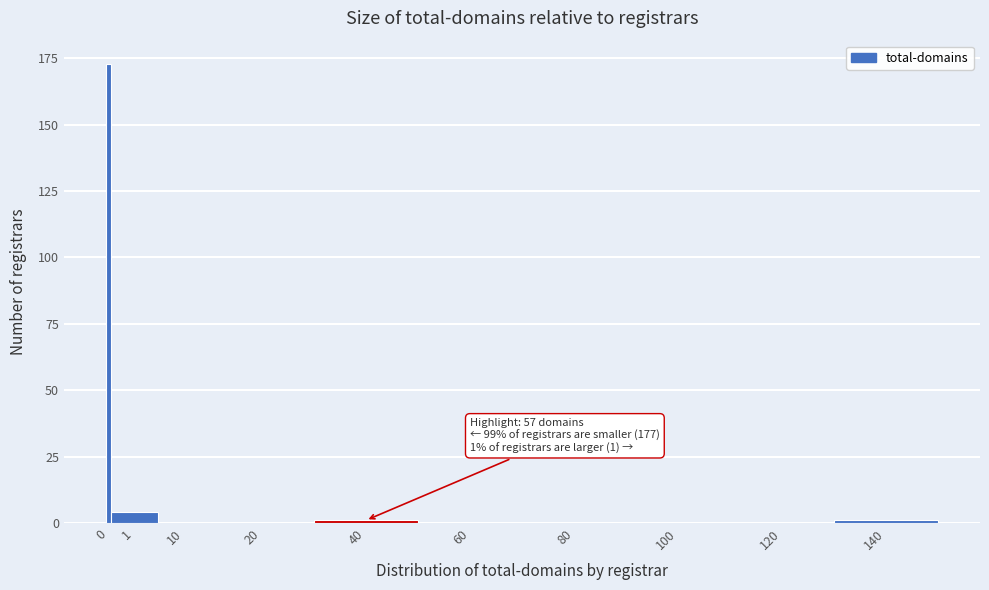

Reading left to right, extract all data points from this chart.

0=173	1=4	10=0	20=0	40=1	60=0	80=0	100=0	120=0	140=1